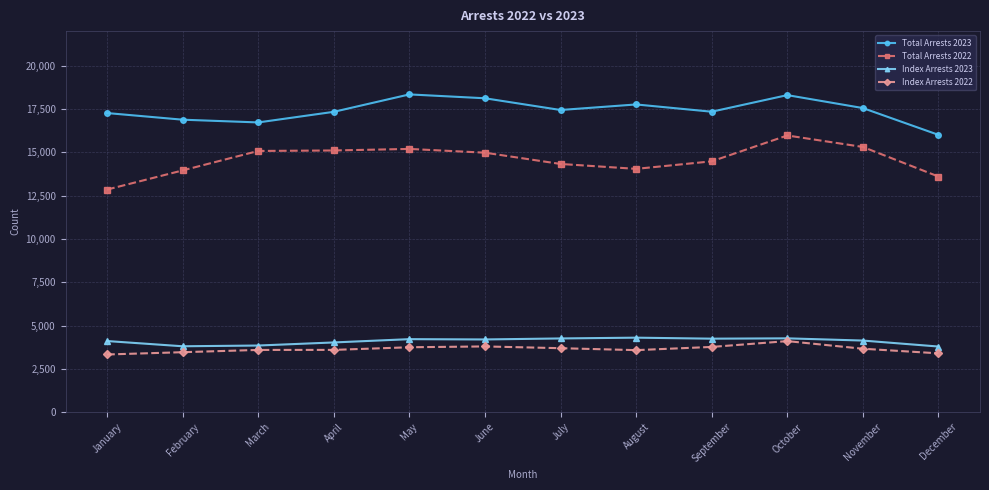

What are all the series names shown in the legend?

Total Arrests 2023, Total Arrests 2022, Index Arrests 2023, Index Arrests 2022